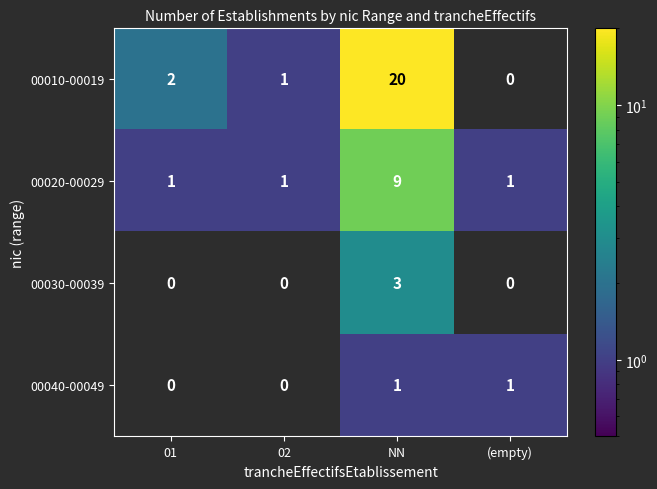

What is the difference between the maximum and second lowest values in the 00030-00039 series?

3